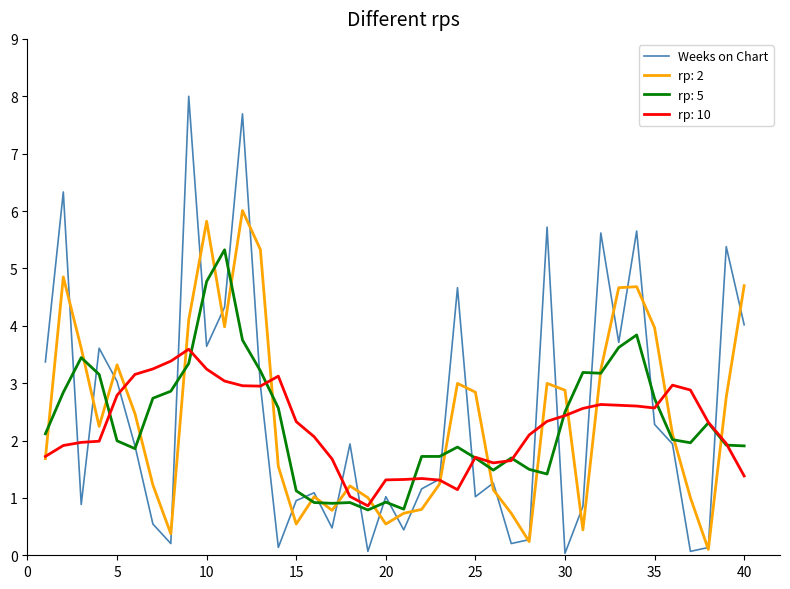

List the series in order of their peak value, lowest first.

rp: 10, rp: 5, rp: 2, Weeks on Chart